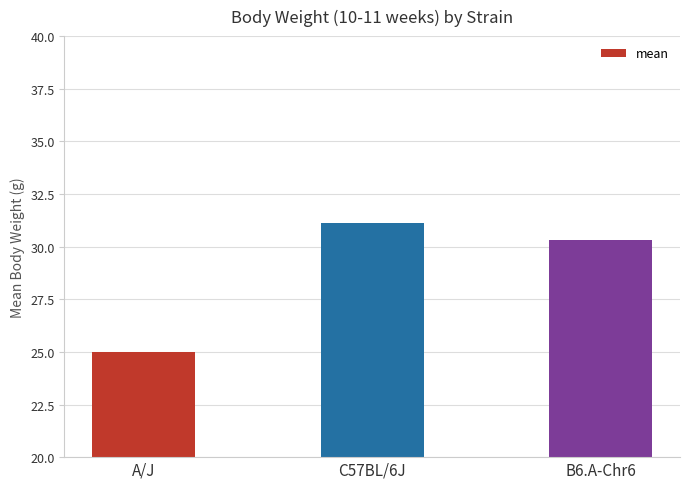

What is the change in value from C57BL/6J to B6.A-Chr6?

-0.8